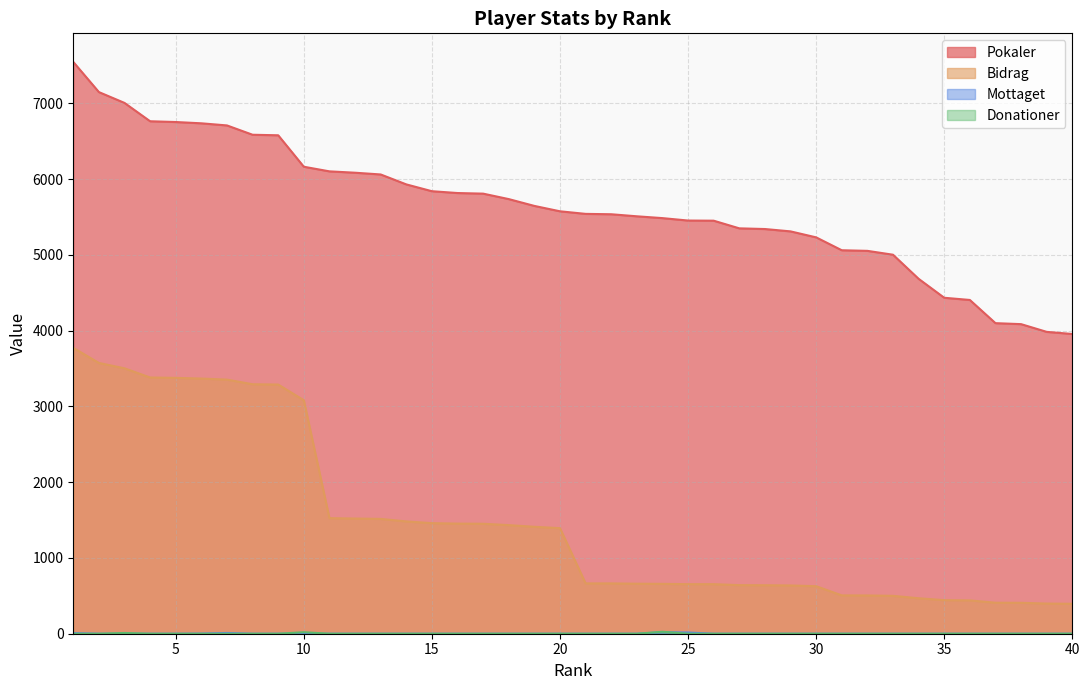

What are all the series names shown in the legend?

Pokaler, Bidrag, Mottaget, Donationer